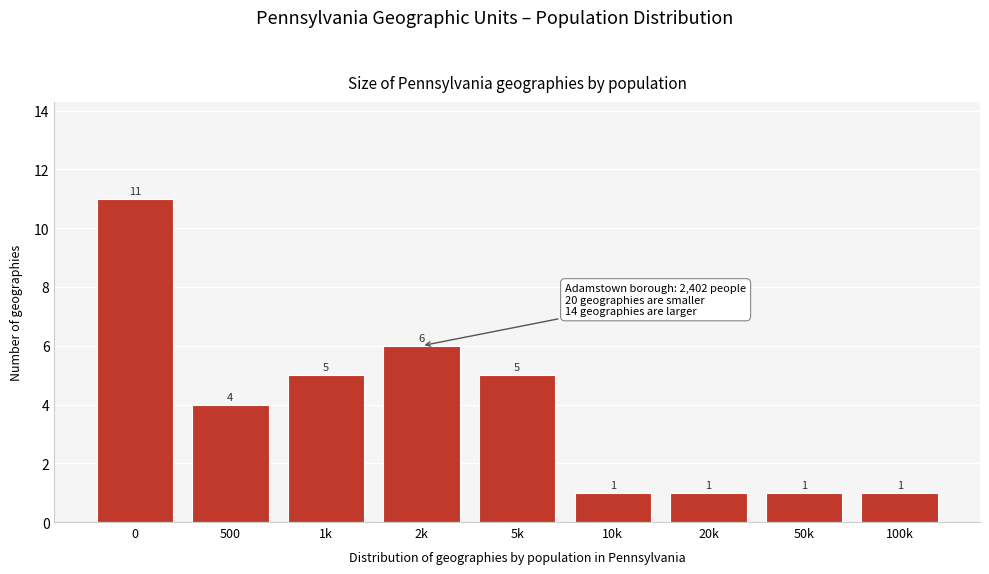

Reading right to left, transcribe all the data shown in this chart.

1	1	1	1	5	6	5	4	11